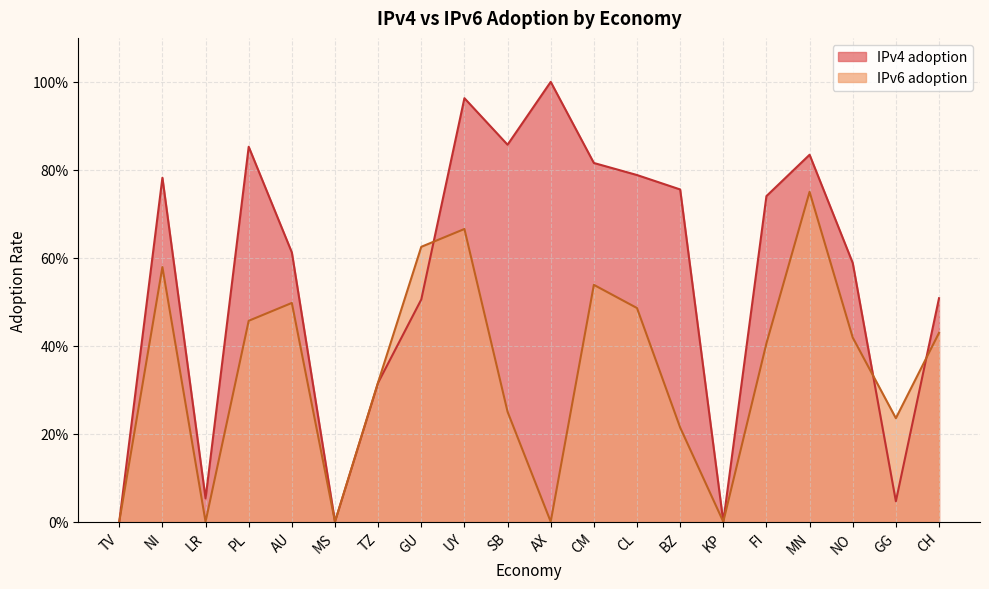

Which has a higher value, NO or KP?

NO